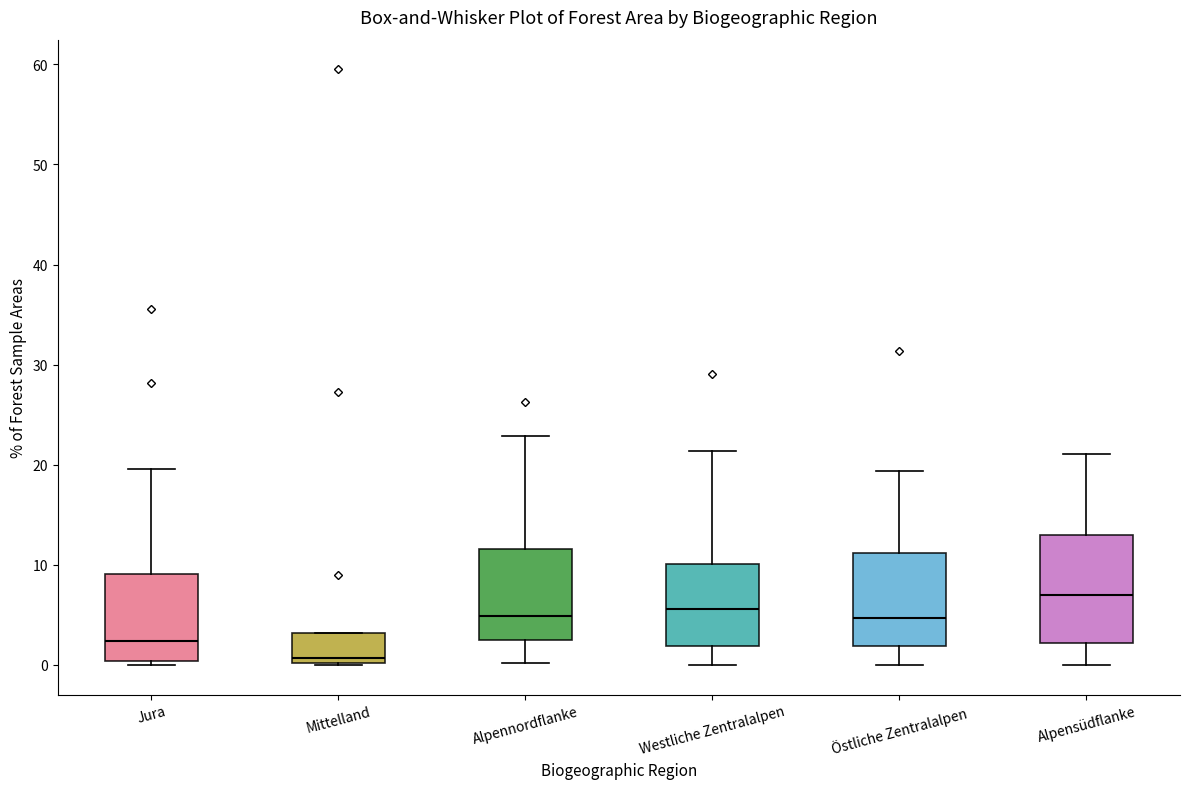

Reading left to right, transcribe this box plot: for each box, give where its median line is, the range the box spans, and where its two whiskers end, as read against the y-axis. The values are not printed on the chart, so give them approximately, as read against the axis.

Jura: median 2, box 0 to 9, whiskers 0 (just below the box's lower edge) to 20
Mittelland: median 1, box 0 to 3, whiskers 0 to 3
Alpennordflanke: median 5, box 2 to 12, whiskers 0 to 23
Westliche Zentralalpen: median 6, box 2 to 10, whiskers 0 to 21
Östliche Zentralalpen: median 5, box 2 to 11, whiskers 0 to 19
Alpensüdflanke: median 7, box 2 to 13, whiskers 0 to 21